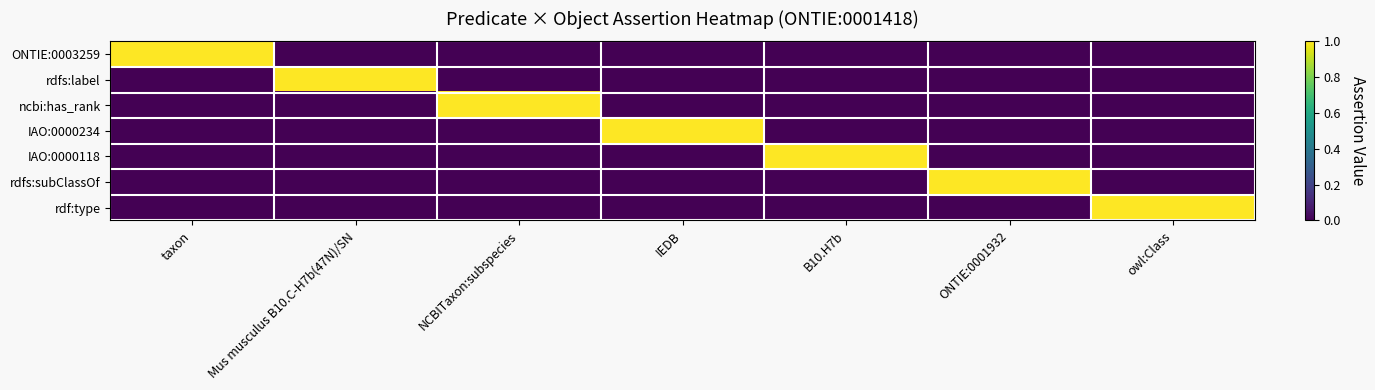

Reading left to right, extract all data points from this chart.

ONTIE:0003259: taxon=1	Mus musculus B10.C-H7b(47N)/SN=0	NCBITaxon:subspecies=0	IEDB=0	B10.H7b=0	ONTIE:0001932=0	owl:Class=0
rdfs:label: taxon=0	Mus musculus B10.C-H7b(47N)/SN=1	NCBITaxon:subspecies=0	IEDB=0	B10.H7b=0	ONTIE:0001932=0	owl:Class=0
ncbi:has_rank: taxon=0	Mus musculus B10.C-H7b(47N)/SN=0	NCBITaxon:subspecies=1	IEDB=0	B10.H7b=0	ONTIE:0001932=0	owl:Class=0
IAO:0000234: taxon=0	Mus musculus B10.C-H7b(47N)/SN=0	NCBITaxon:subspecies=0	IEDB=1	B10.H7b=0	ONTIE:0001932=0	owl:Class=0
IAO:0000118: taxon=0	Mus musculus B10.C-H7b(47N)/SN=0	NCBITaxon:subspecies=0	IEDB=0	B10.H7b=1	ONTIE:0001932=0	owl:Class=0
rdfs:subClassOf: taxon=0	Mus musculus B10.C-H7b(47N)/SN=0	NCBITaxon:subspecies=0	IEDB=0	B10.H7b=0	ONTIE:0001932=1	owl:Class=0
rdf:type: taxon=0	Mus musculus B10.C-H7b(47N)/SN=0	NCBITaxon:subspecies=0	IEDB=0	B10.H7b=0	ONTIE:0001932=0	owl:Class=1